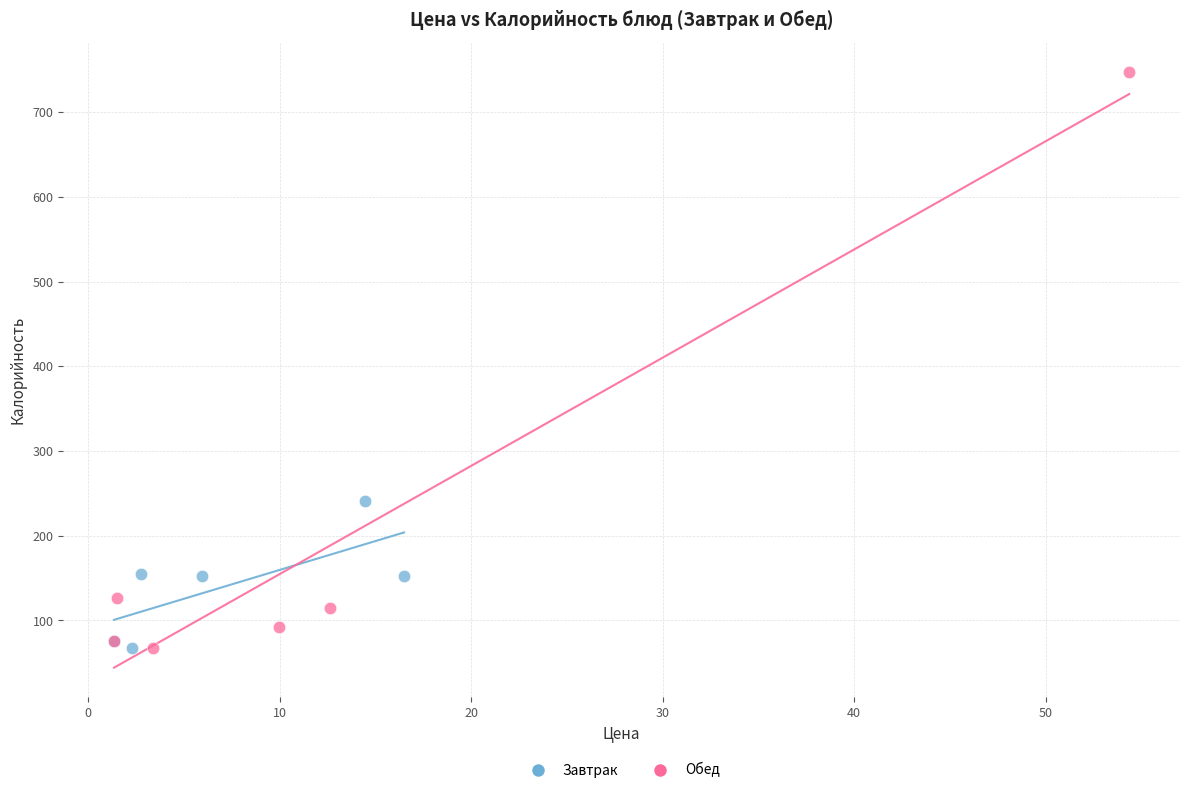

Which series has the widest spread of Y values?

Обед